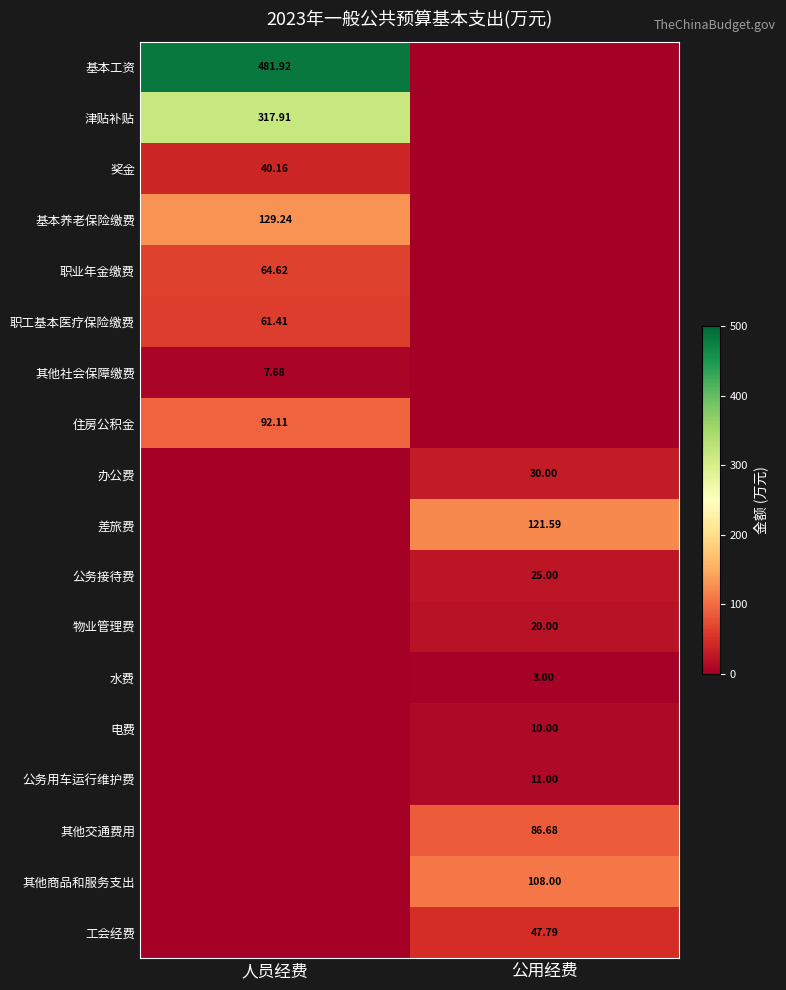

Count the number of data series in this chart.

18